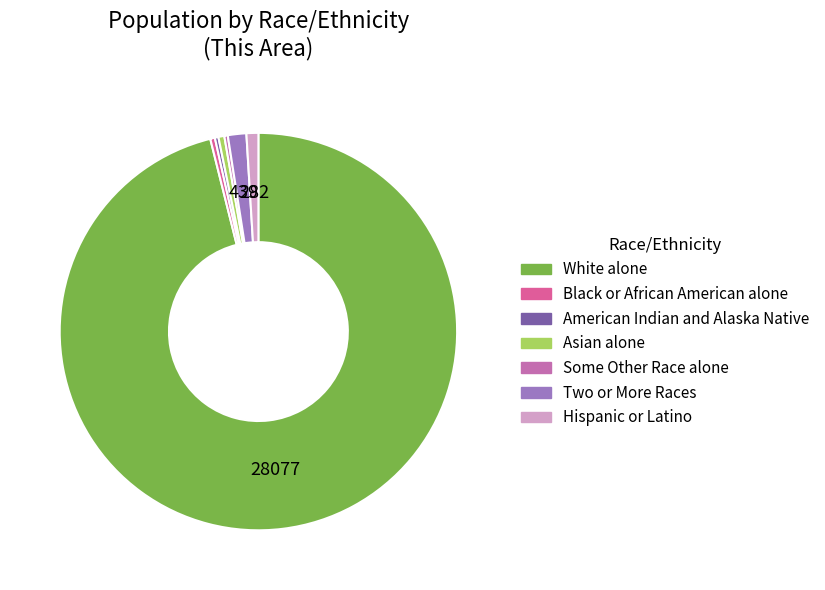

How many slices are in this pie chart?

7